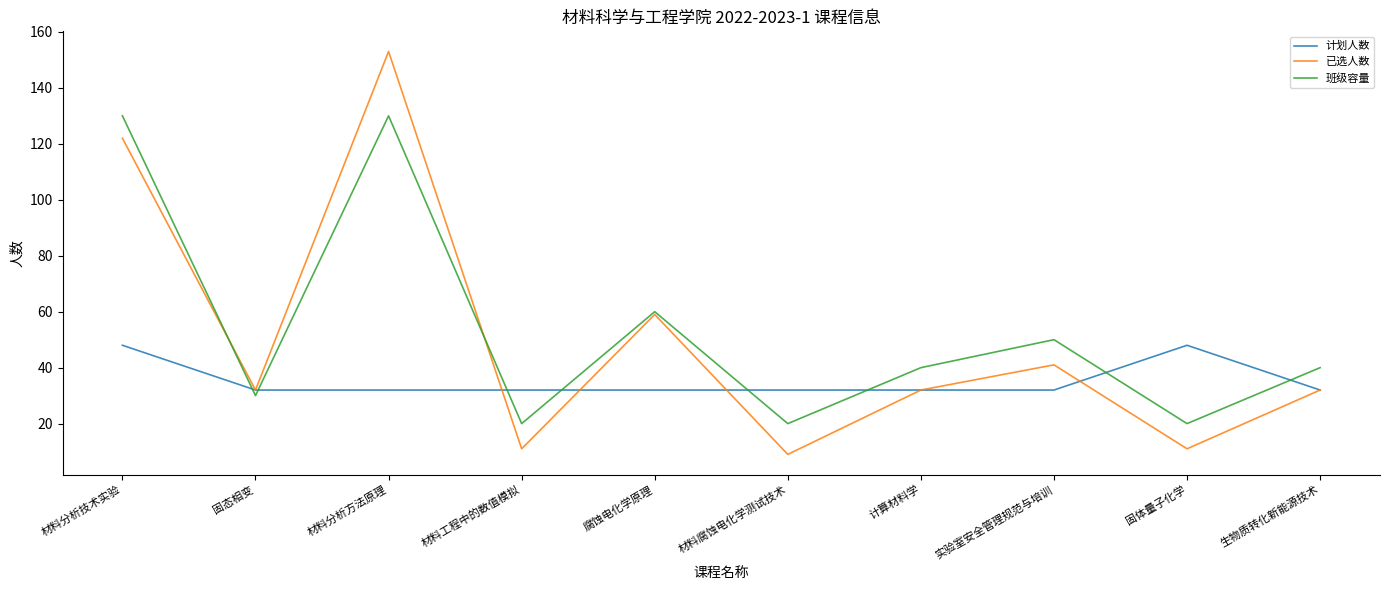

What position from the left is 生物质转化新能源技术?

10